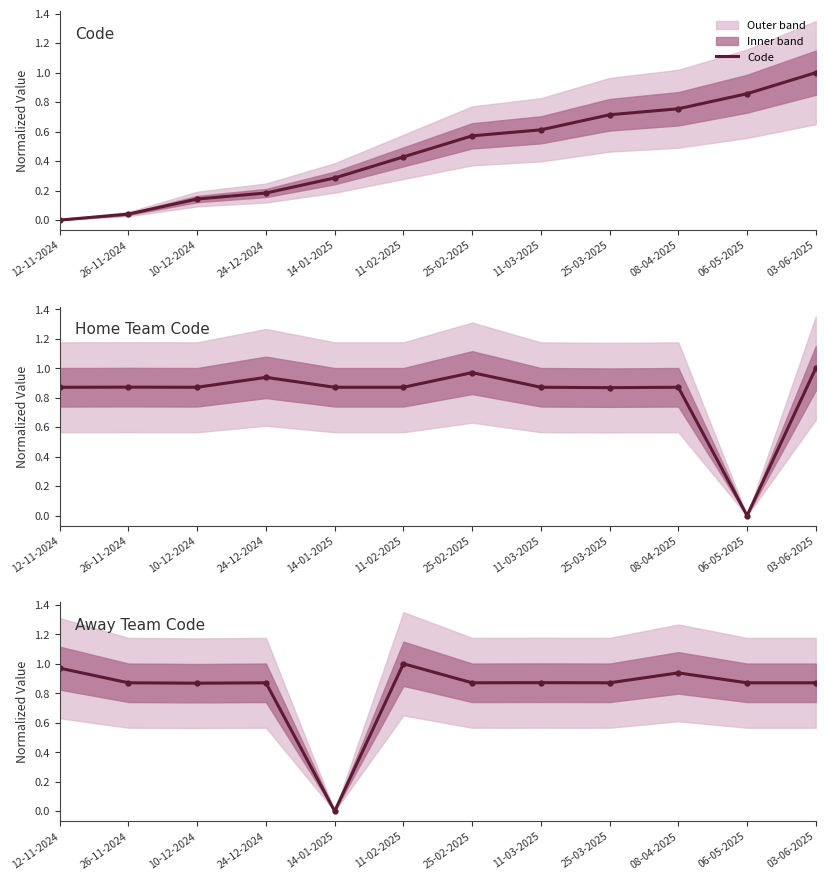

Between which two adjacent categories do Code and Home Team Code first intersect?

08-04-2025 and 06-05-2025